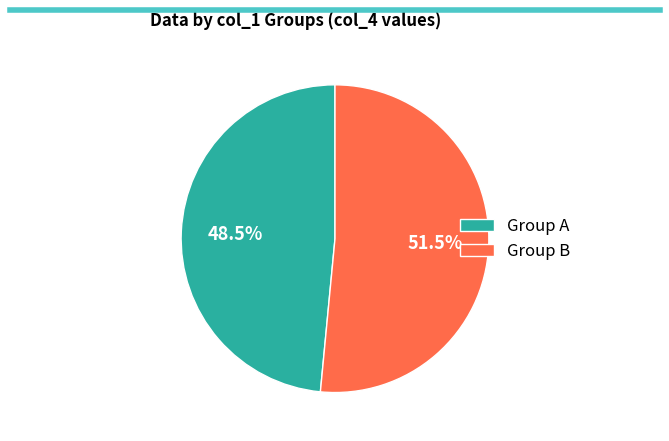

What is the smallest slice in the pie chart?

Group A